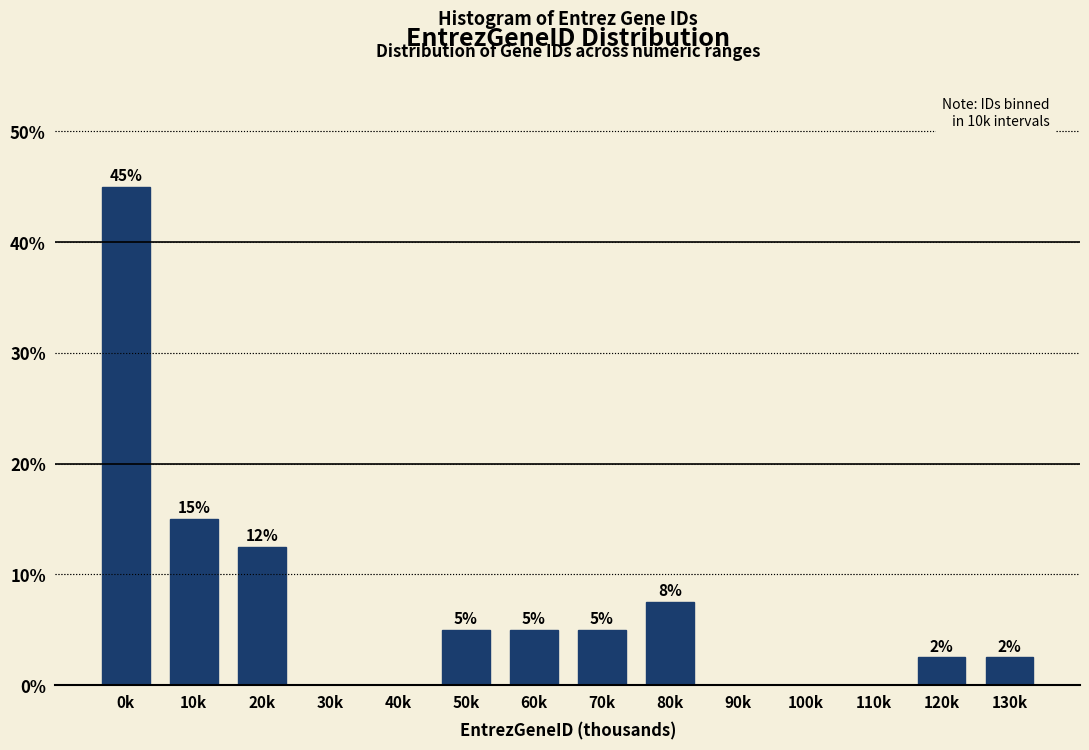

The value at 10k is 5.3. True or false?

False